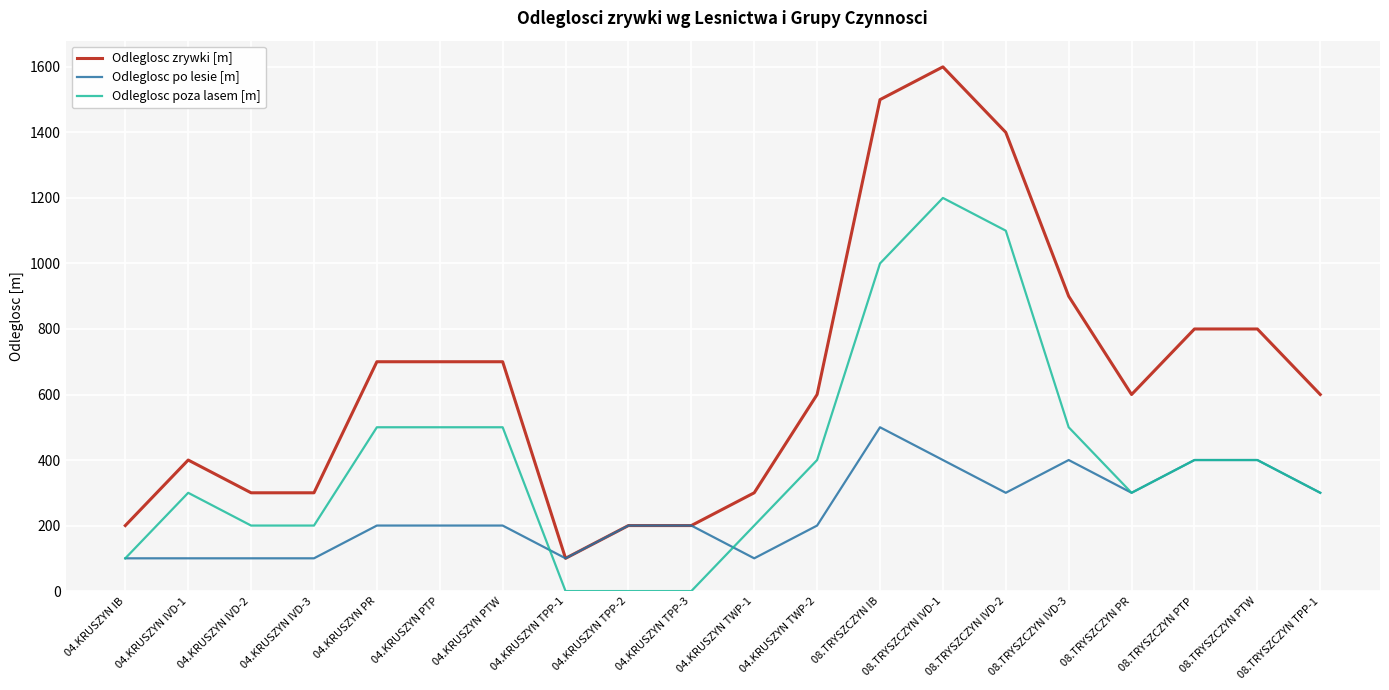

What is the sum of the Odleglosc zrywki [m] values at 08.TRYSZCZYN IB and 08.TRYSZCZYN IVD-1?

3100